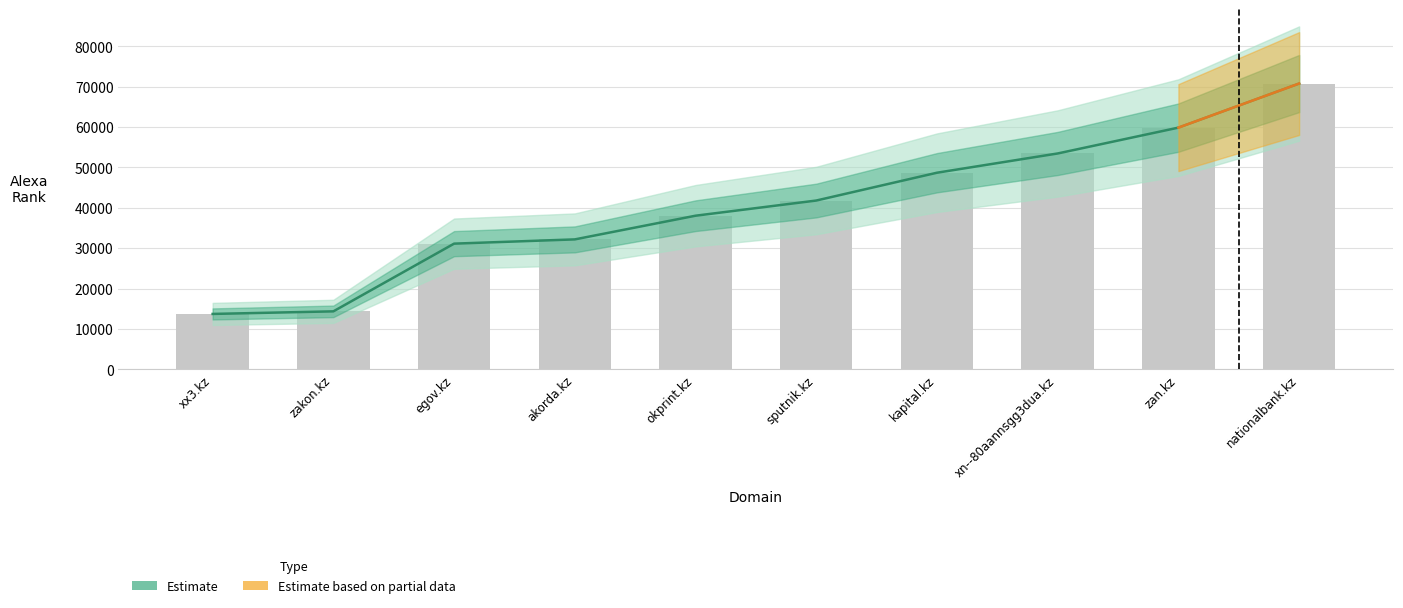

What is the sum of the values at sputnik.kz and okprint.kz?

79816